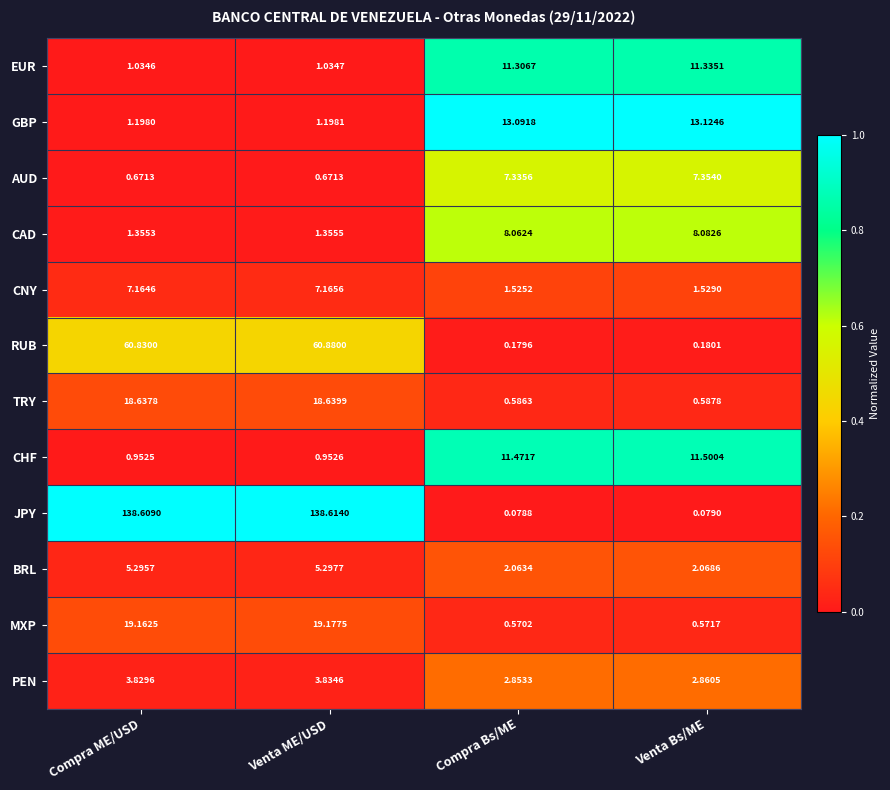

At which label is CAD closest to 4?

Venta ME/USD